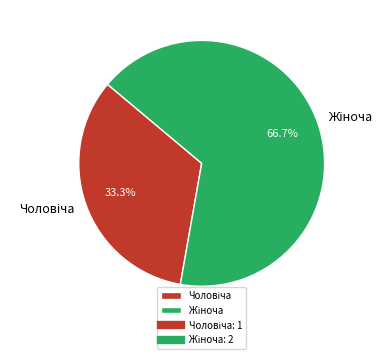

How many slices are in this pie chart?

2